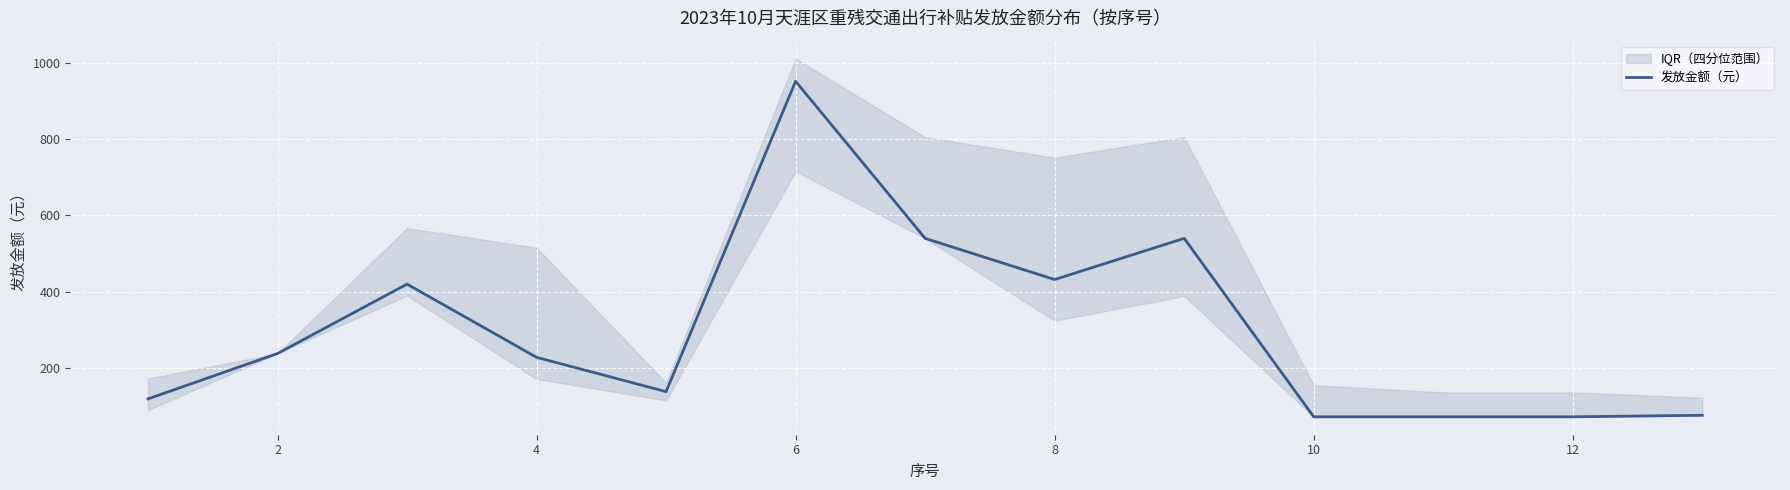

How many categories are shown in the chart?

13